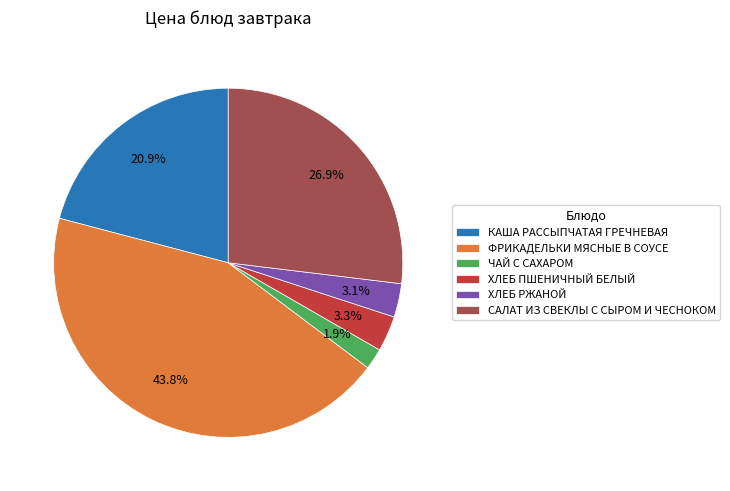

Count the number of slices in the pie.

6